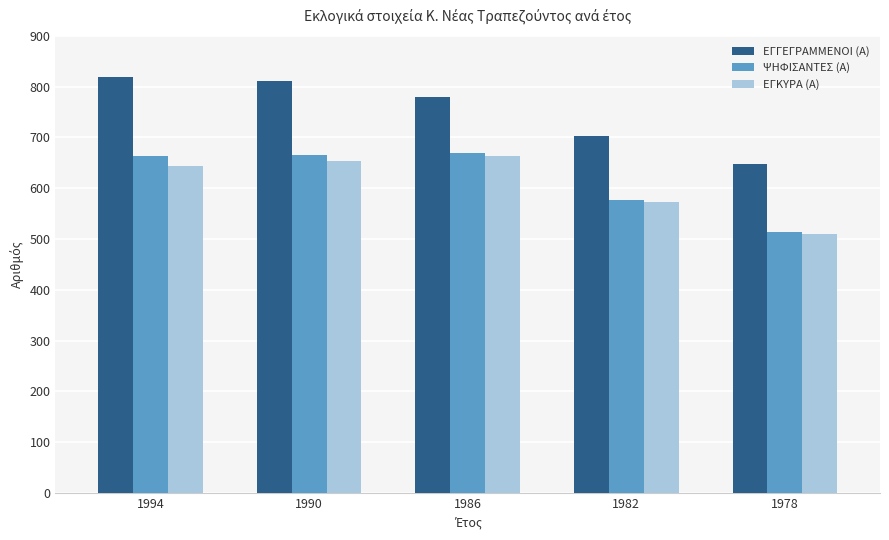

What is the value of the ΕΓΚΥΡΑ (Α) bar at the 3rd from the left?

664